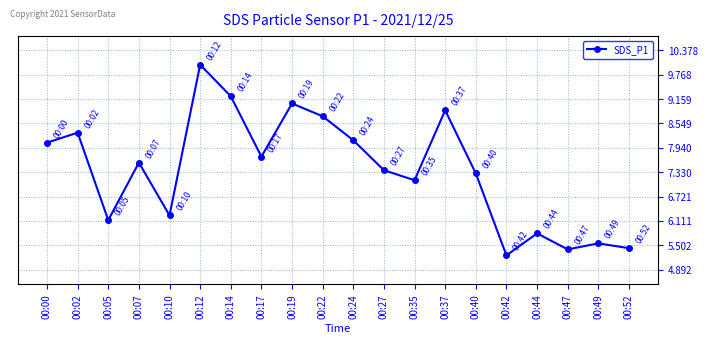

Where is the data nearest to the value 7?

00:35